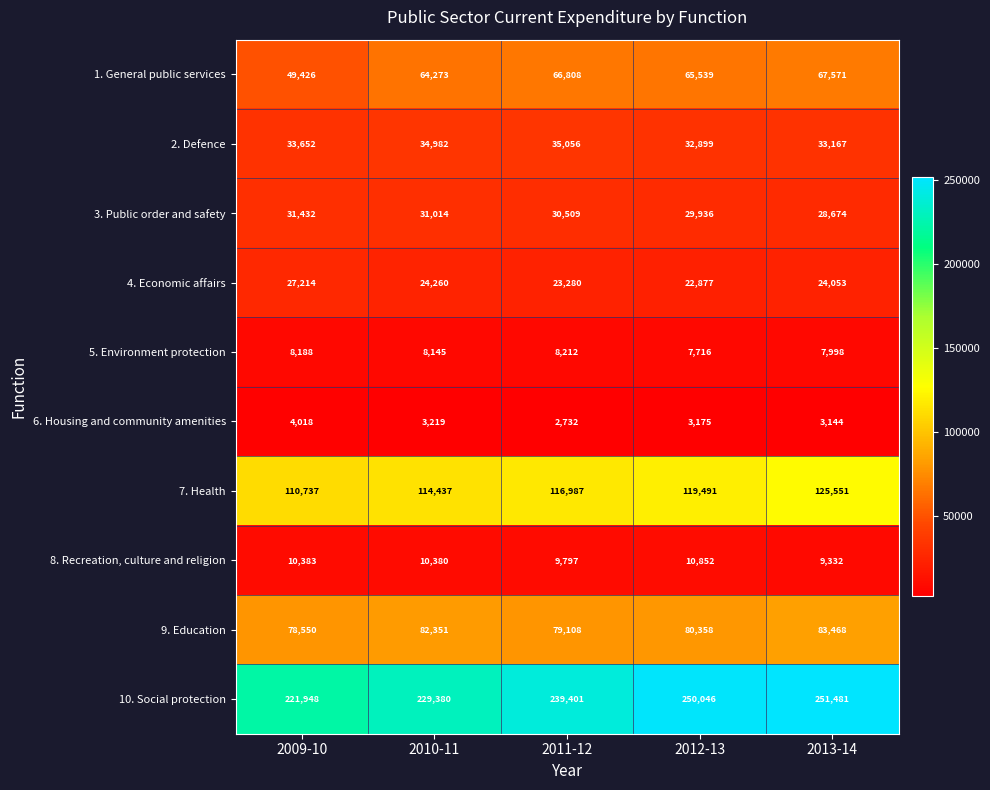

At which category does the chart reach its peak across all series?

2013-14